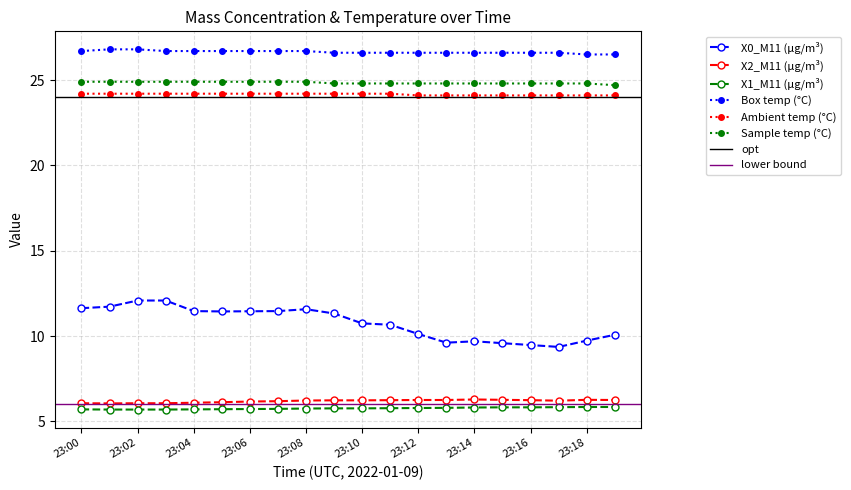

Reading left to right, transcribe all the data shown in this chart.

X0_M11 (μg/m³): 11.6	11.7	12.1	12.1	11.5	11.4	11.4	11.5	11.6	11.3	10.7	10.7	10.1	9.6	9.7	9.6	9.5	9.4	9.7	10.1
X2_M11 (μg/m³): 6.1	6.0	6.1	6.1	6.1	6.1	6.2	6.2	6.2	6.2	6.2	6.2	6.2	6.2	6.3	6.3	6.2	6.2	6.3	6.2
X1_M11 (μg/m³): 5.7	5.7	5.7	5.7	5.7	5.7	5.7	5.7	5.8	5.8	5.8	5.8	5.8	5.8	5.8	5.8	5.8	5.8	5.8	5.8
Box temp (°C): 26.7	26.8	26.8	26.7	26.7	26.7	26.7	26.7	26.7	26.6	26.6	26.6	26.6	26.6	26.6	26.6	26.6	26.6	26.5	26.5
Ambient temp (°C): 24.2	24.2	24.2	24.2	24.2	24.2	24.2	24.2	24.2	24.2	24.2	24.2	24.1	24.1	24.1	24.1	24.1	24.1	24.1	24.1
Sample temp (°C): 24.9	24.9	24.9	24.9	24.9	24.9	24.9	24.9	24.9	24.8	24.8	24.8	24.8	24.8	24.8	24.8	24.8	24.8	24.8	24.7